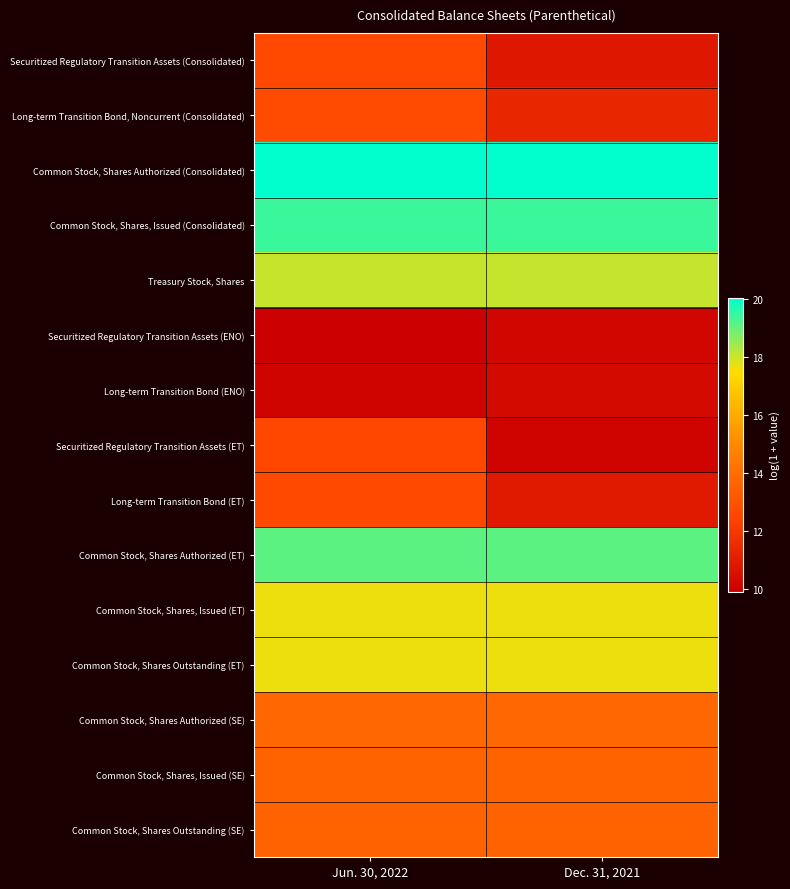

How many series are shown in this chart?

15